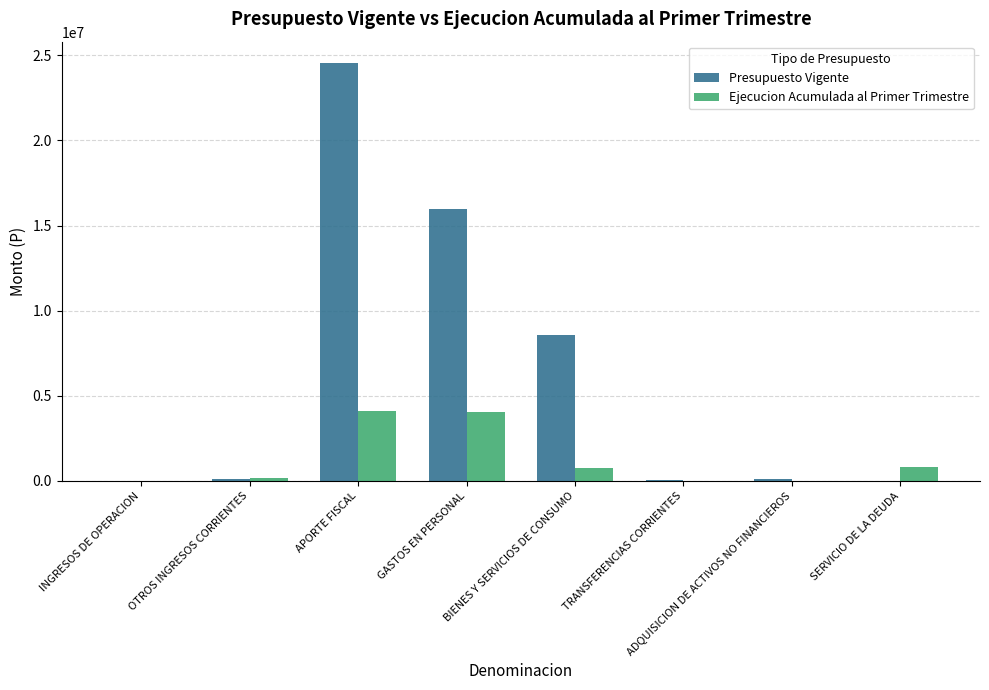

How many data points does each series have?

8